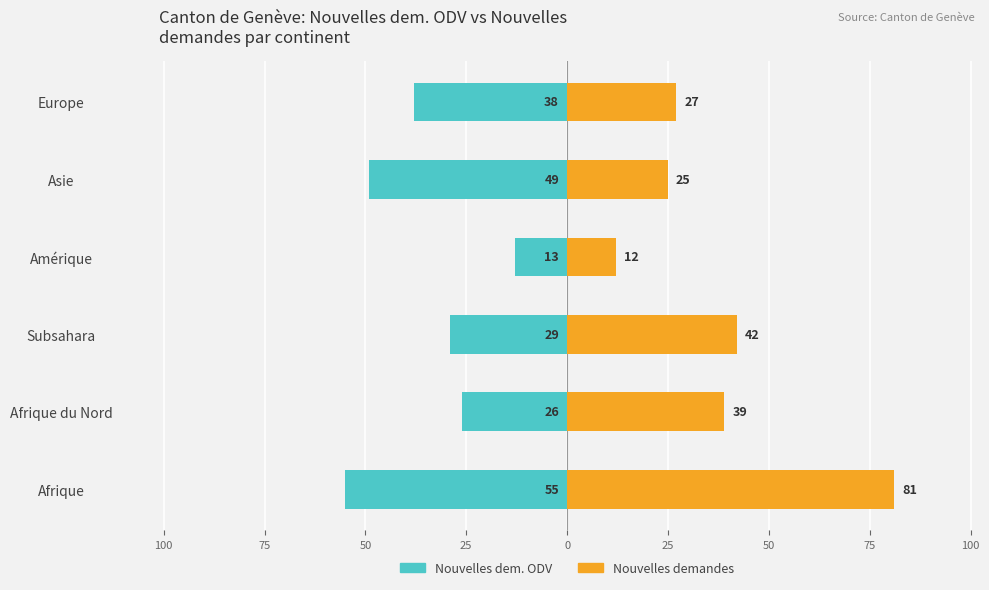

Which series has the largest total across all categories?

Nouvelles demandes